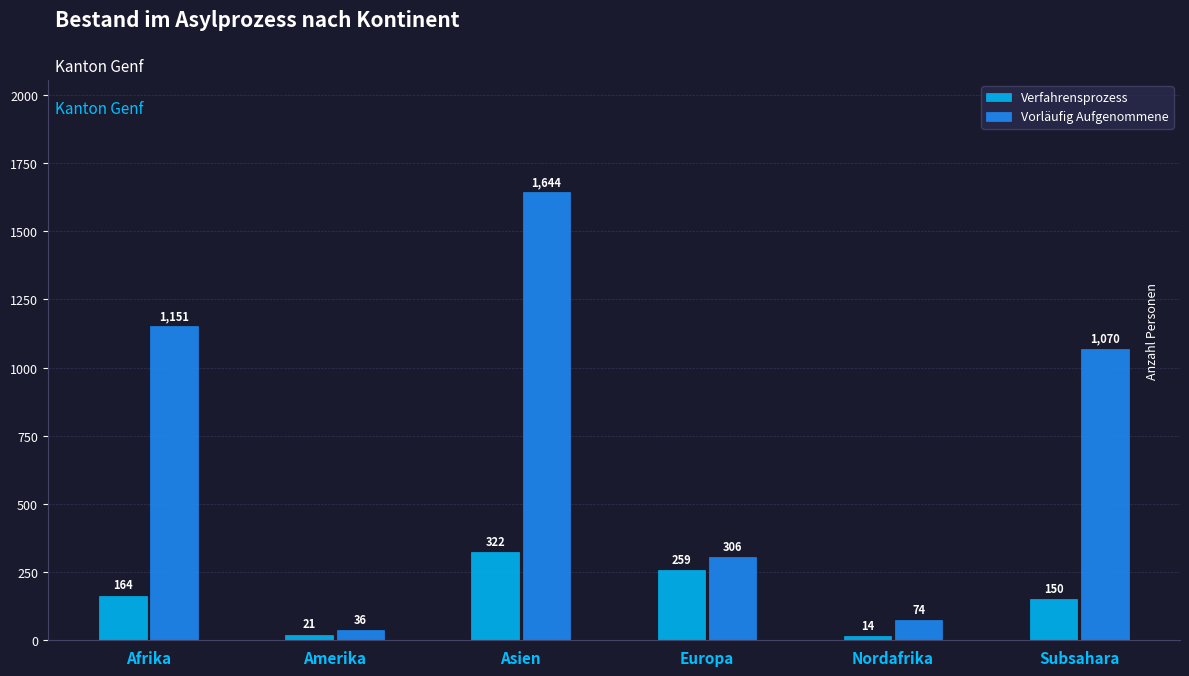

At which label is Verfahrensprozess closest to 168?

Afrika